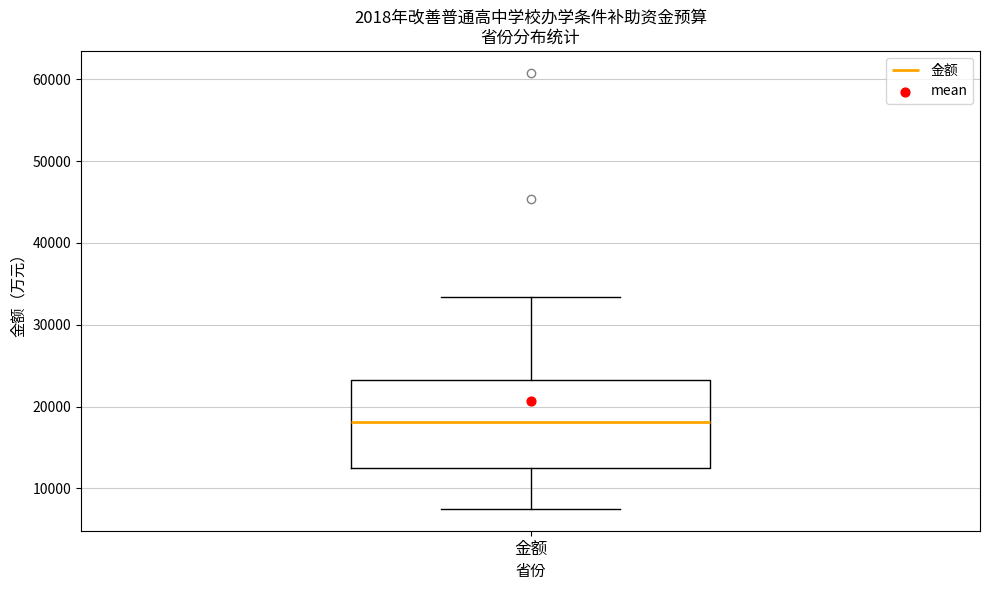

Where is the upper edge of the box for 金额 on the y-axis? The values are not printed on the chart, so give them approximately, as read against the axis.

23000